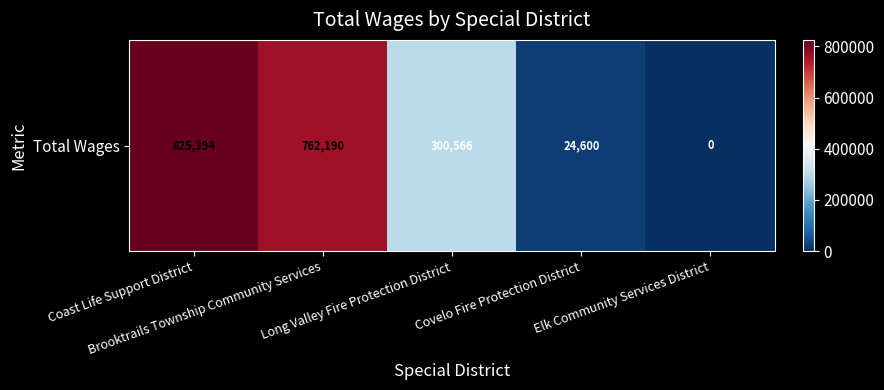

How many distinct data groups are displayed?

1